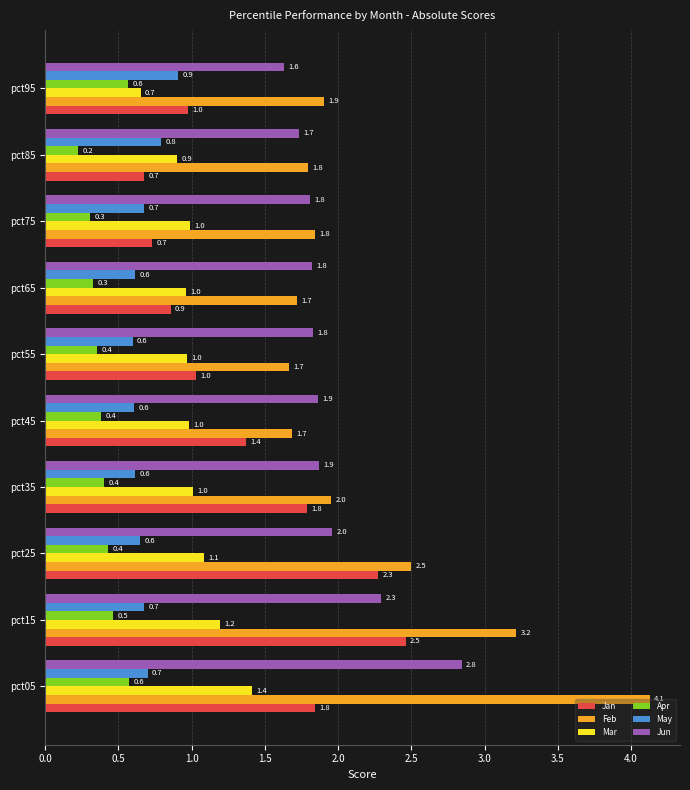

How many May values are between 0 and 1?

10